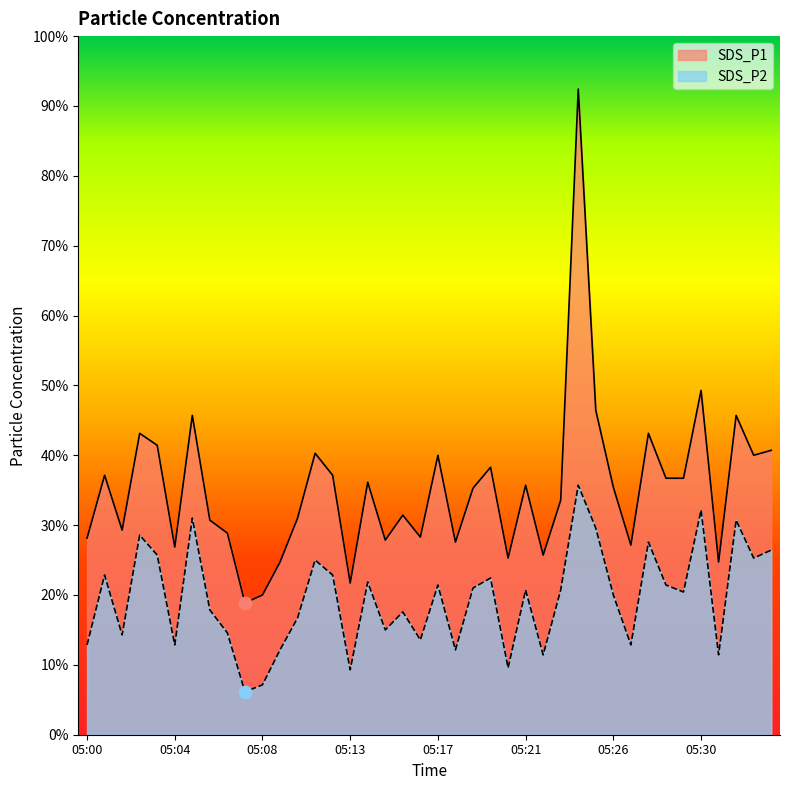

Which series contains the highest Y value?

SDS_P1